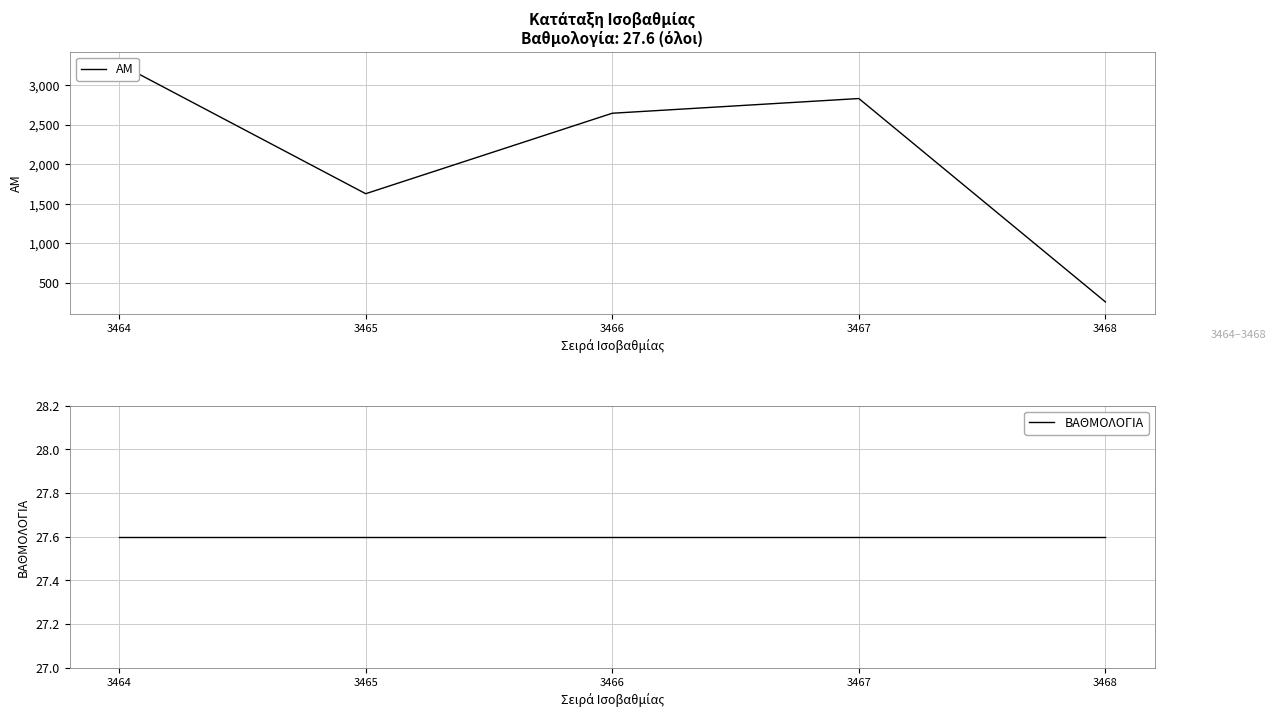

Where does the ΑΜ series first go above 2646?

3464